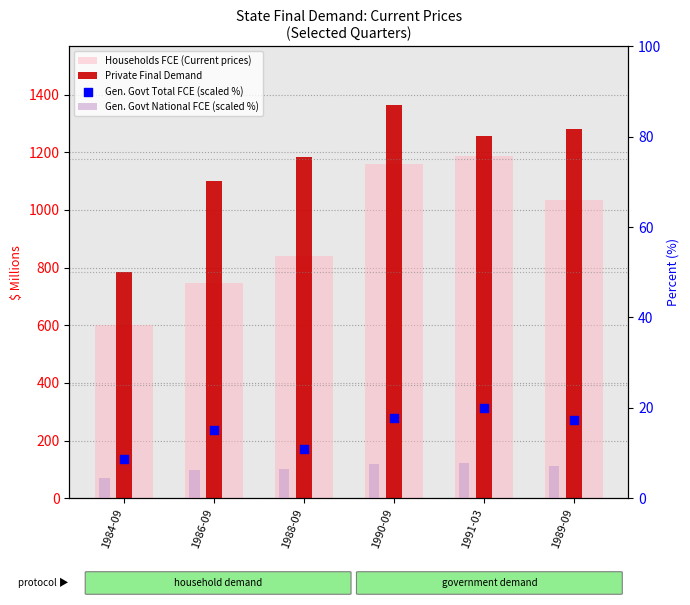

At which category is the sum across all series the highest?

1990-09